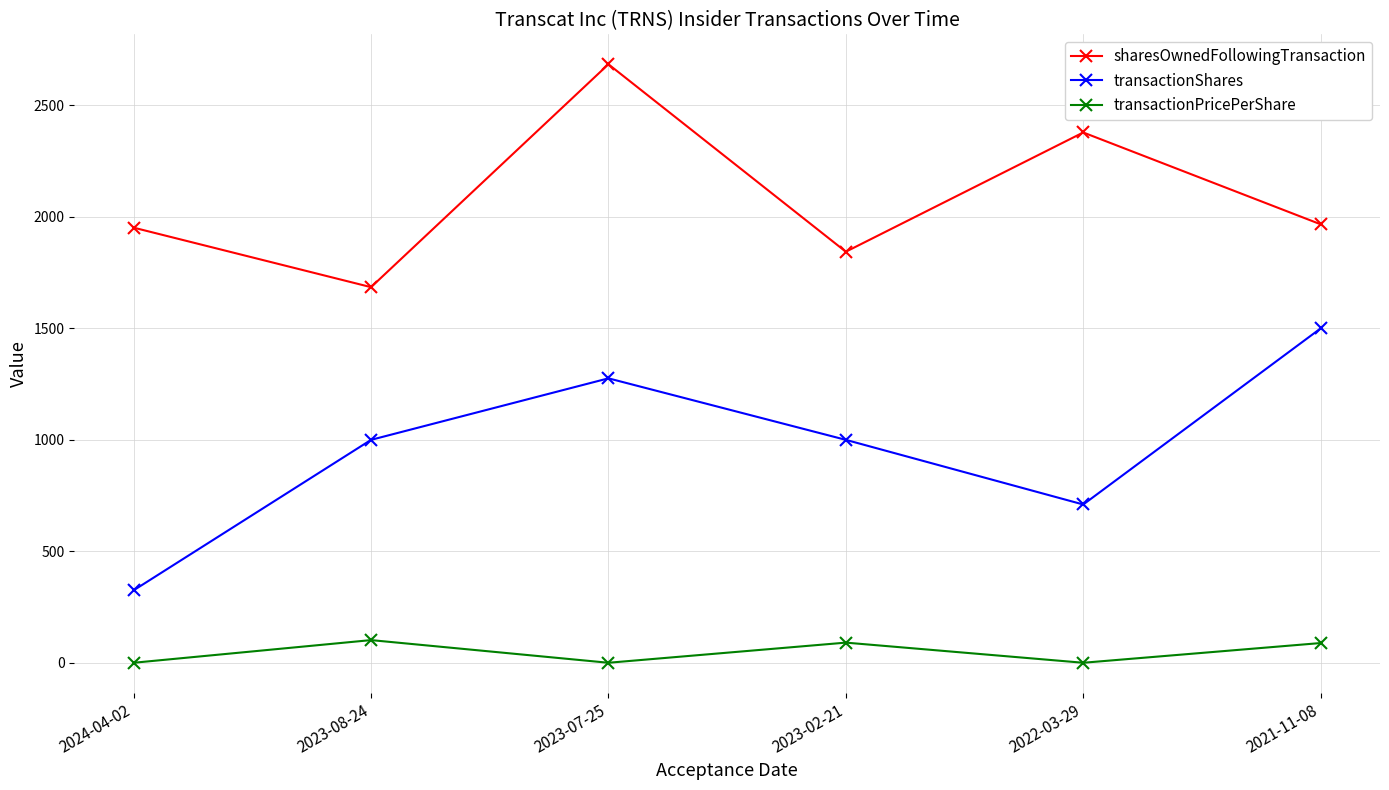

At how many categories does at least one series exceed 2016?

2